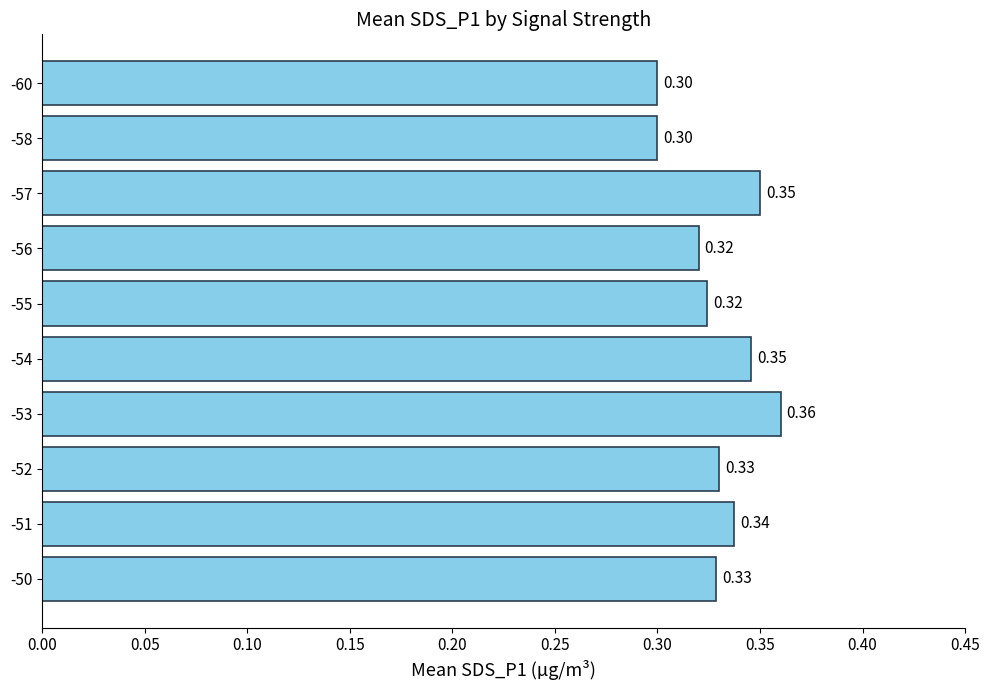

What is the difference between the maximum and minimum values?

0.1